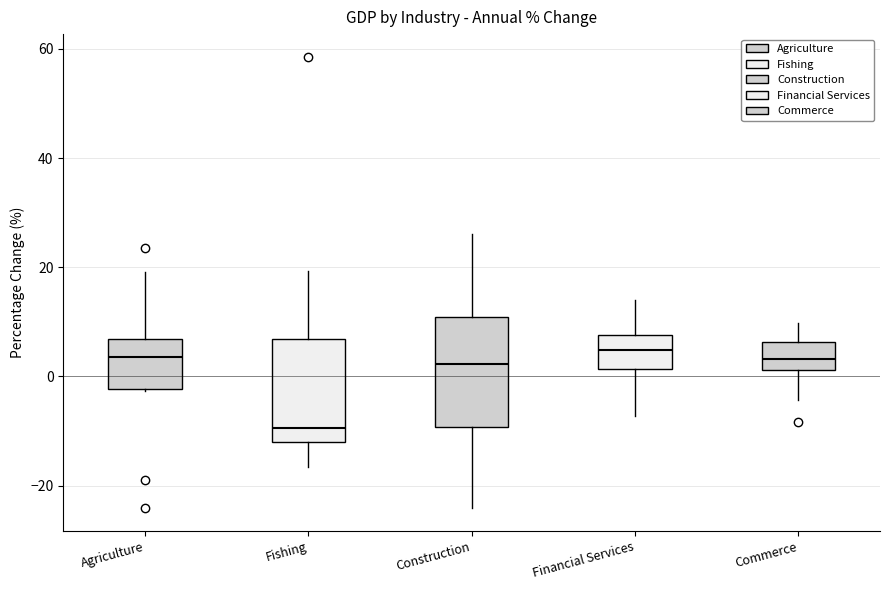

Where does the upper whisker of the box for Agriculture end on the y-axis? The values are not printed on the chart, so give them approximately, as read against the axis.

20